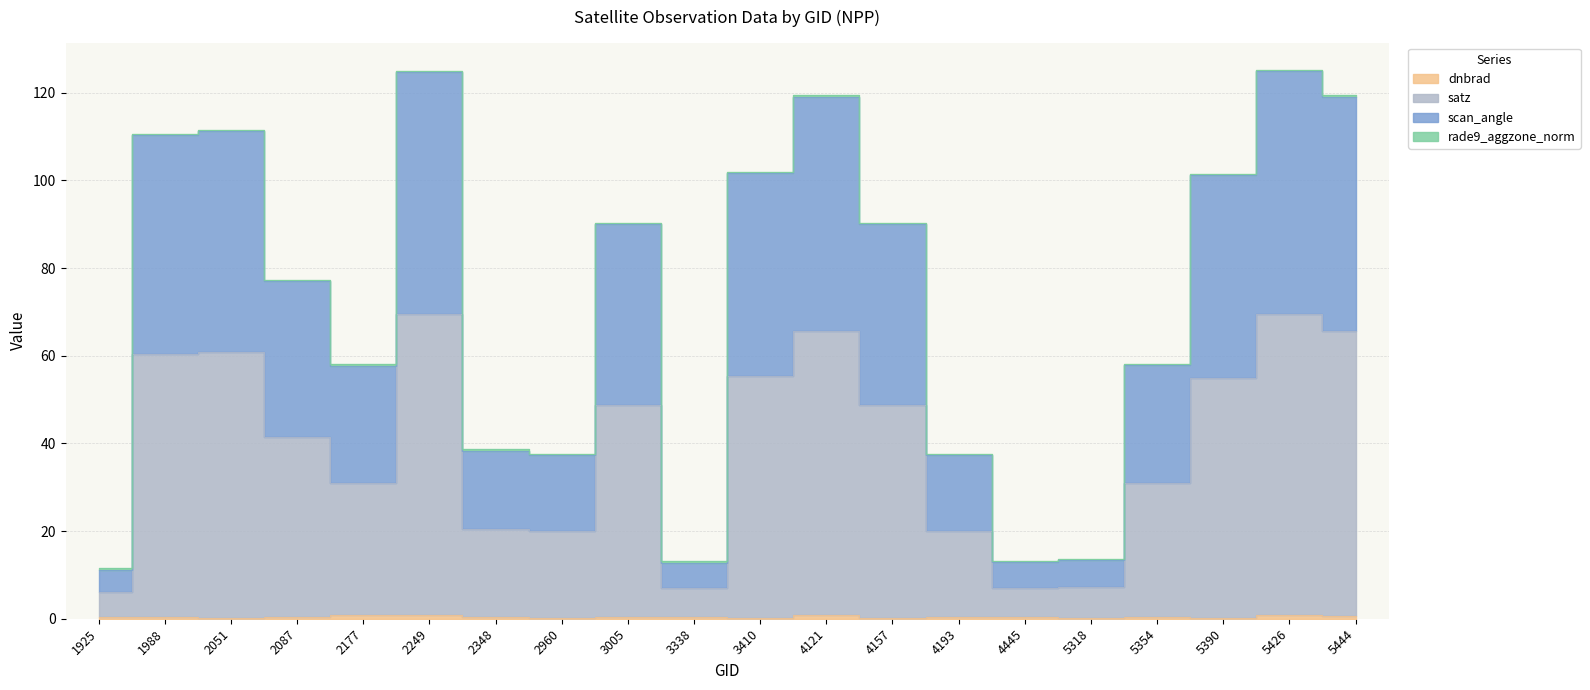

Where is the first local maximum for scan_angle?

2051